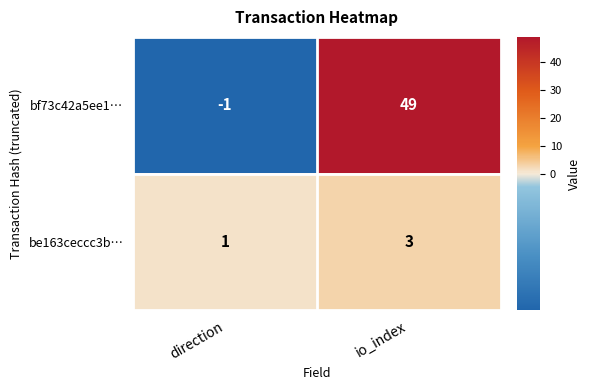

What is the total value across all series at io_index?

52